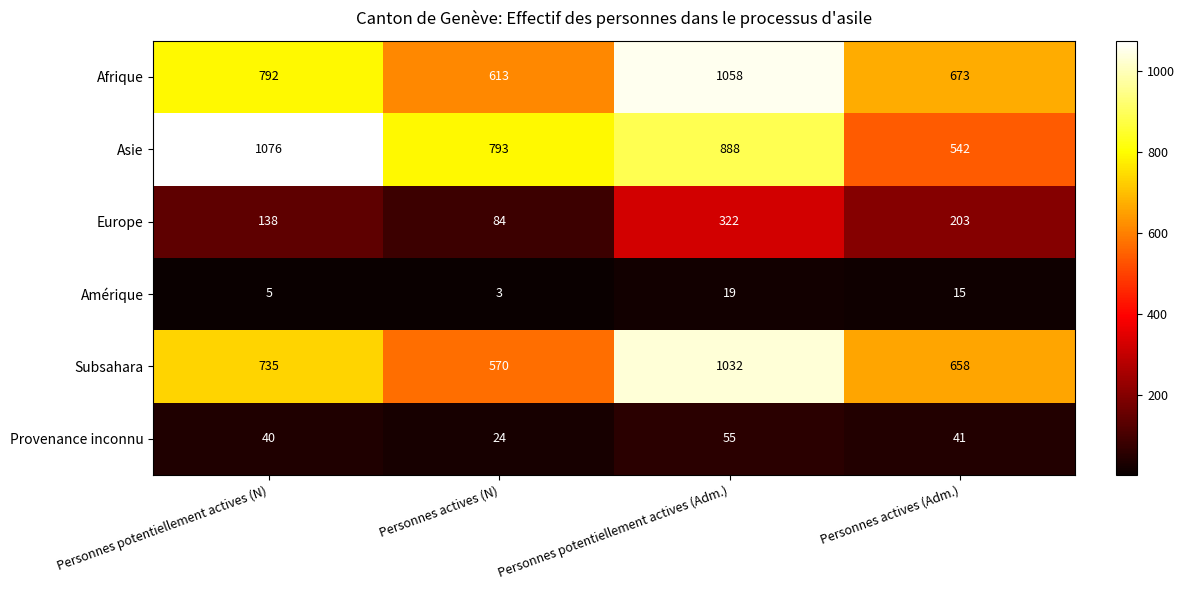

Which series has the largest range (max minus min)?

Asie